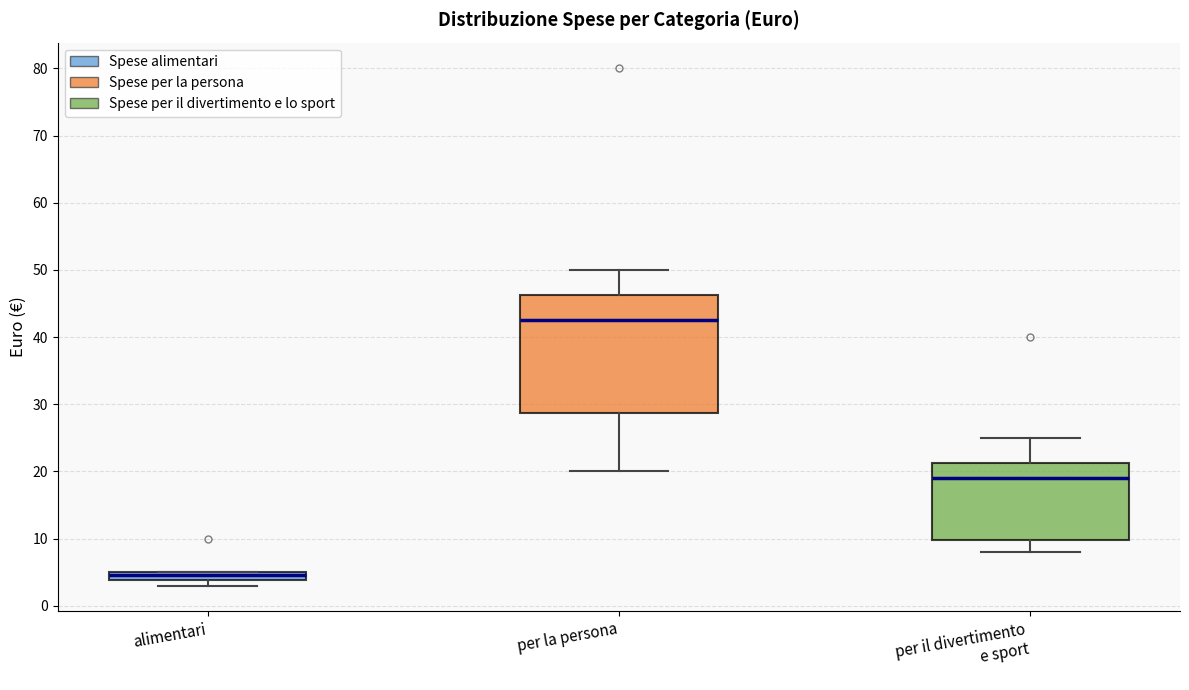

Which box's median line is the highest?

per la persona